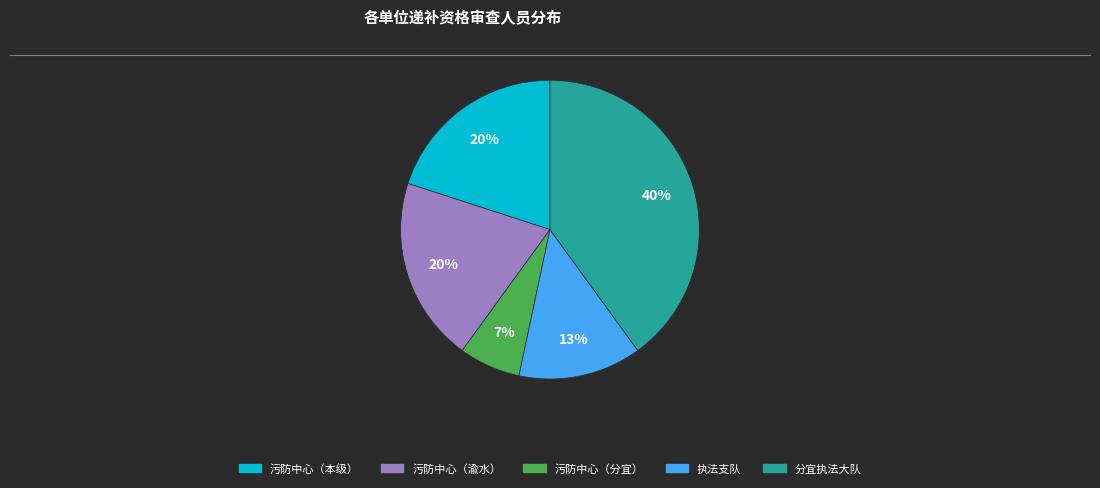

Is there any slice that represents more than half of the pie?

No